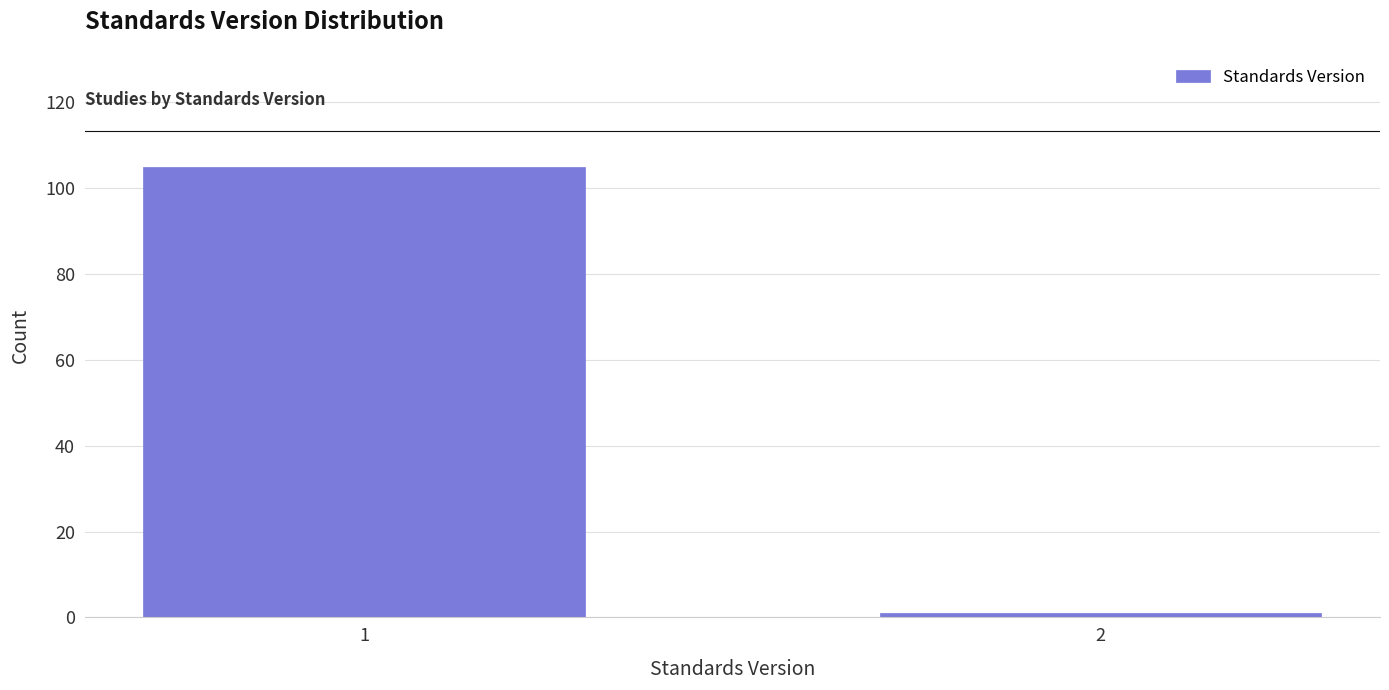

Reading right to left, transcribe all the data shown in this chart.

2=1	1=105